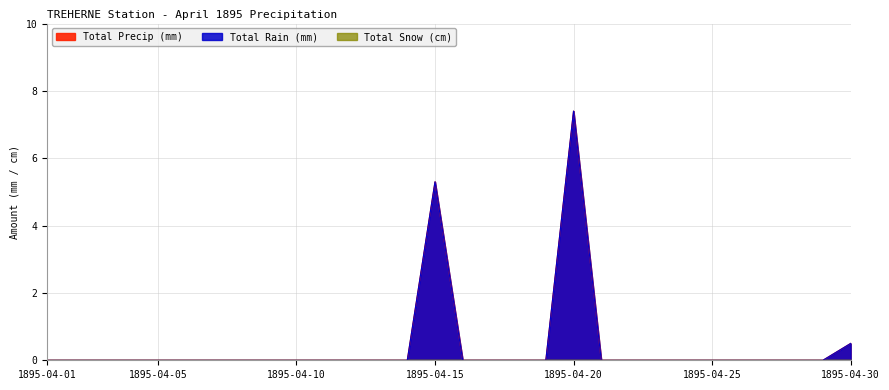

True or false: Total Precip (mm) and Total Rain (mm) cross at least once.

False